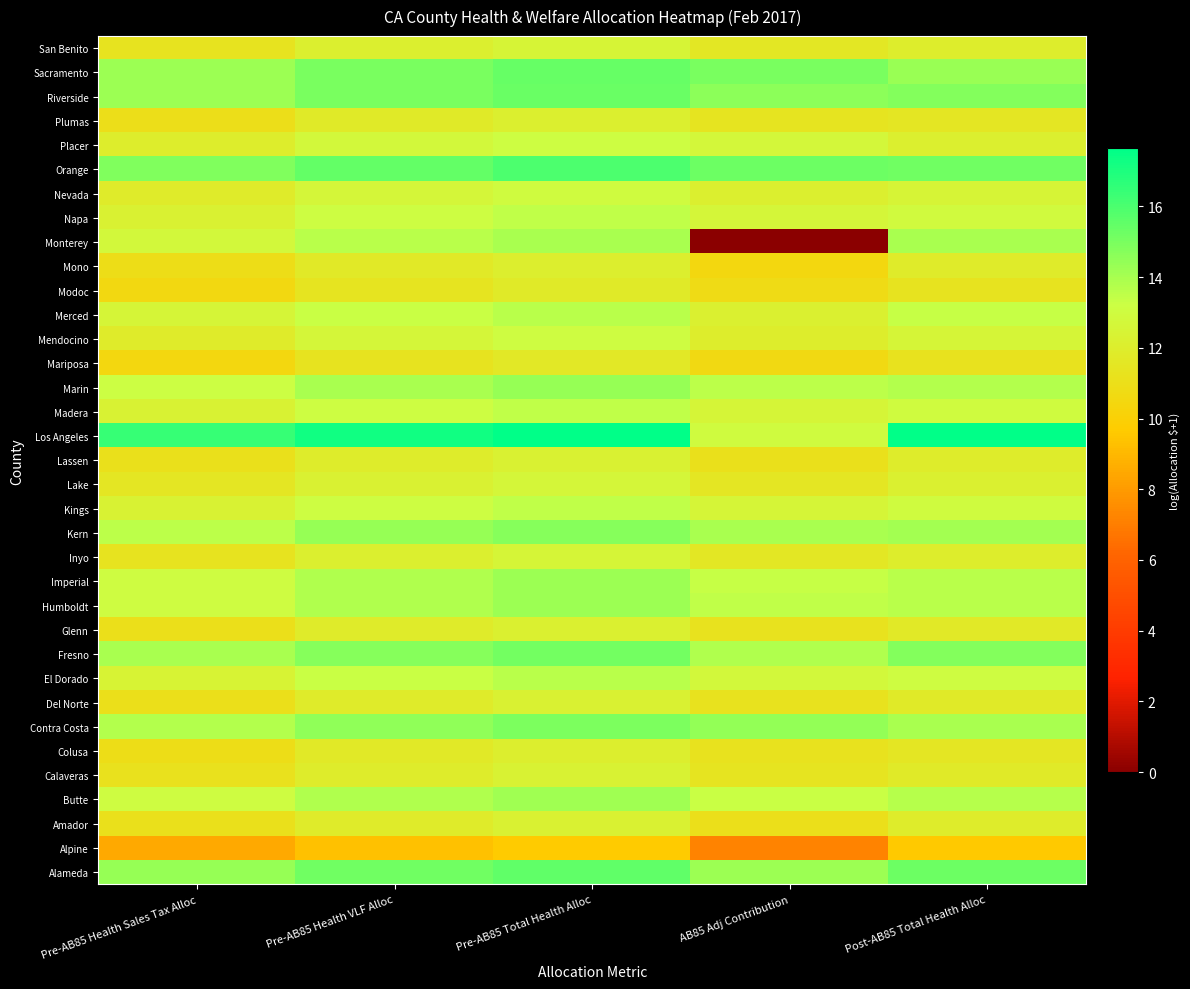

What is the spread (max minus min) of values at Post-AB85 Total Health Alloc?

8.0